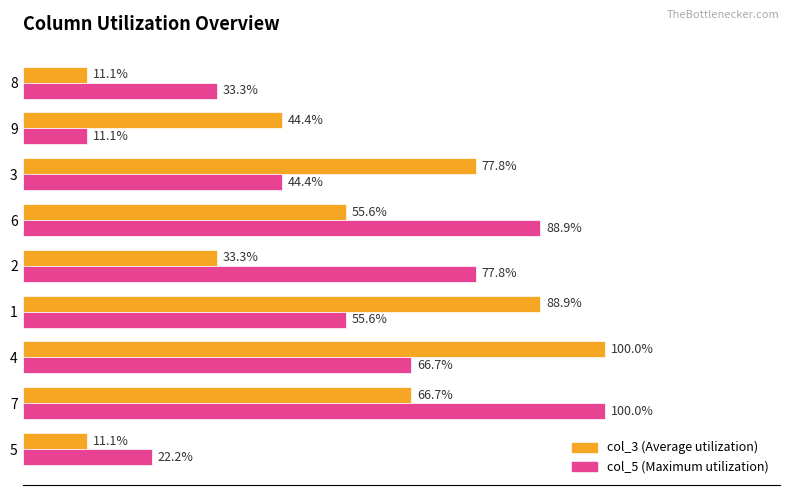

How many series are shown in this chart?

2